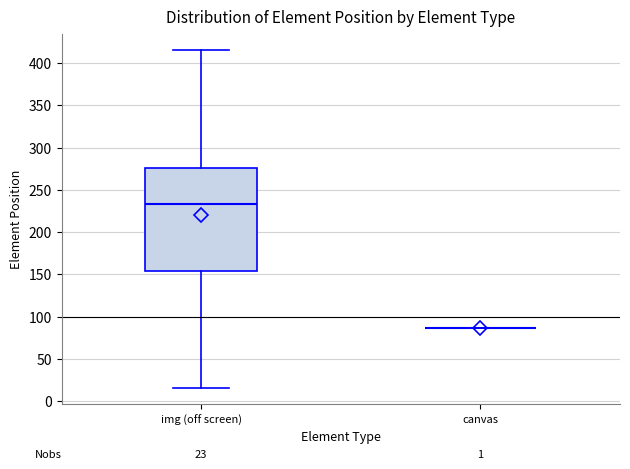

Comparing the boxes themselves (not the whiskers), which one is the tallest?

img (off screen)